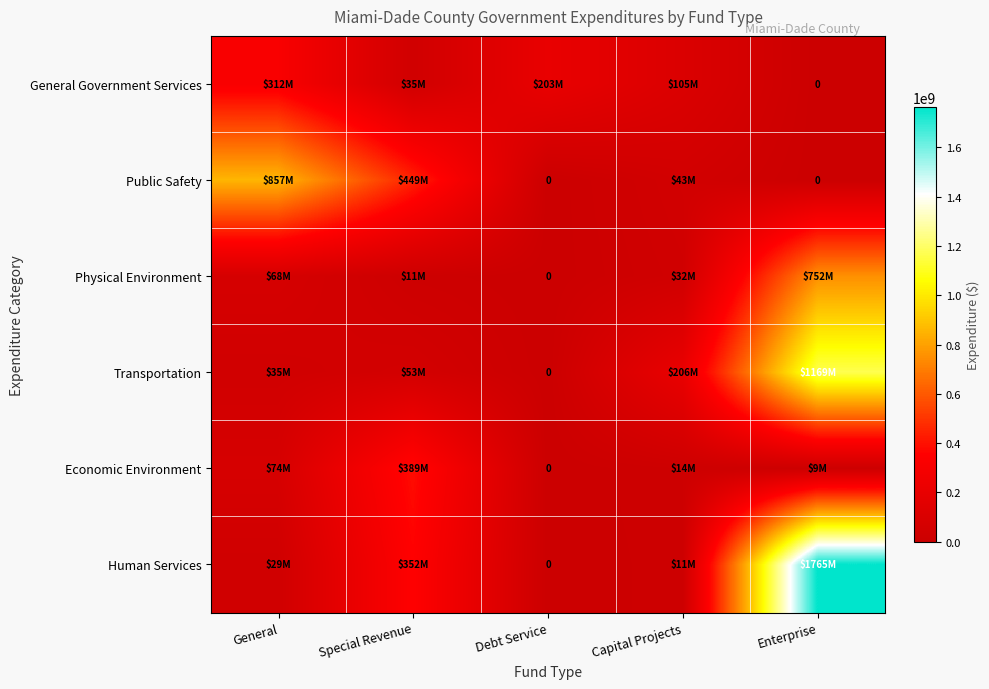

List the series in order of their peak value, lowest first.

General Government Services, Economic Environment, Physical Environment, Public Safety, Transportation, Human Services